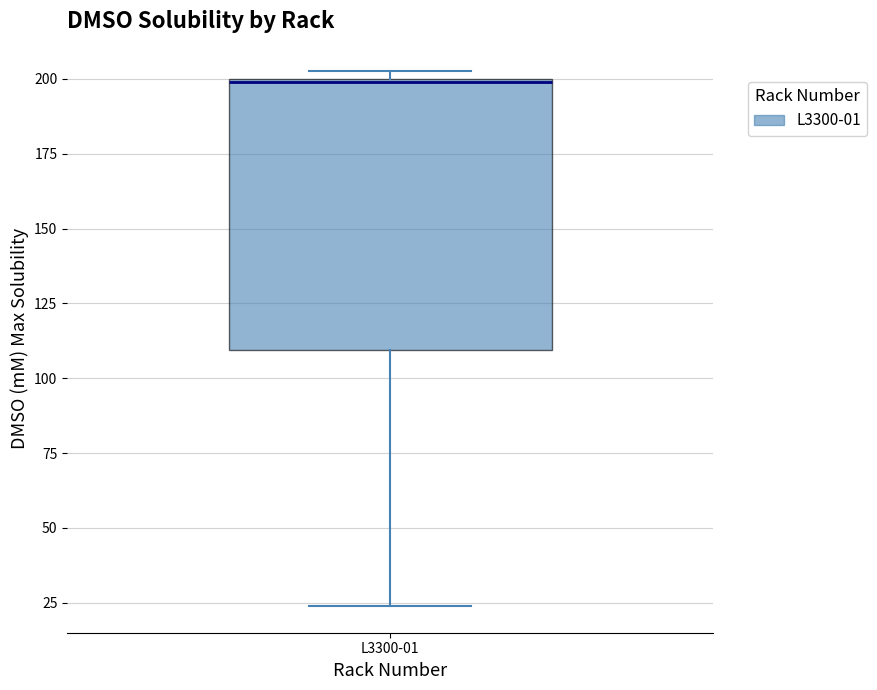

Transcribe this box plot: give where the median line is, the range the box spans, and where the two whiskers end, as read against the y-axis. The values are not printed on the chart, so give them approximately, as read against the axis.

median 200, box 110 to 200, whiskers 25 to 205